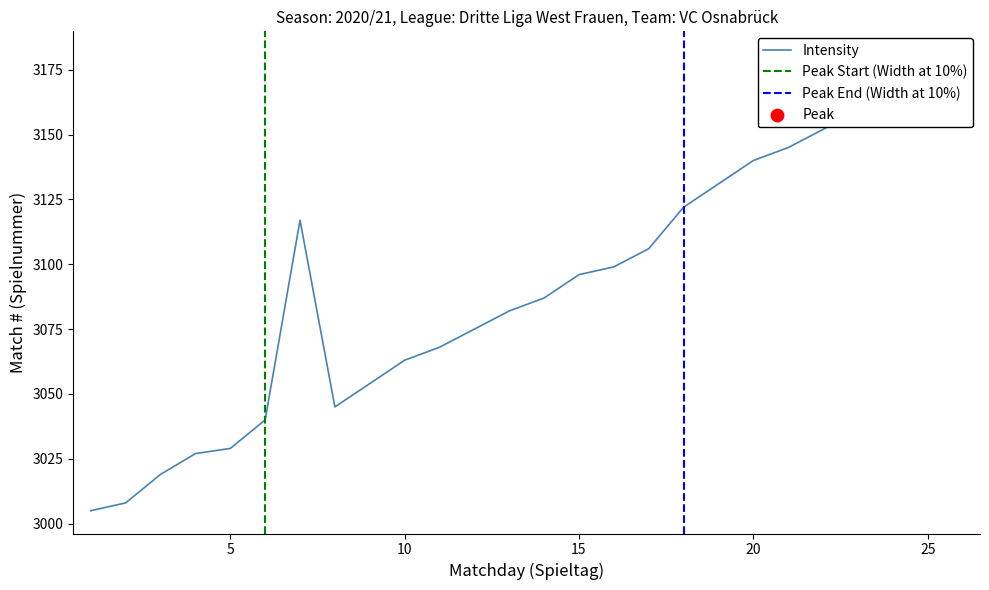

Between Spieltag 23 and Spieltag 1, which is larger?

Spieltag 23